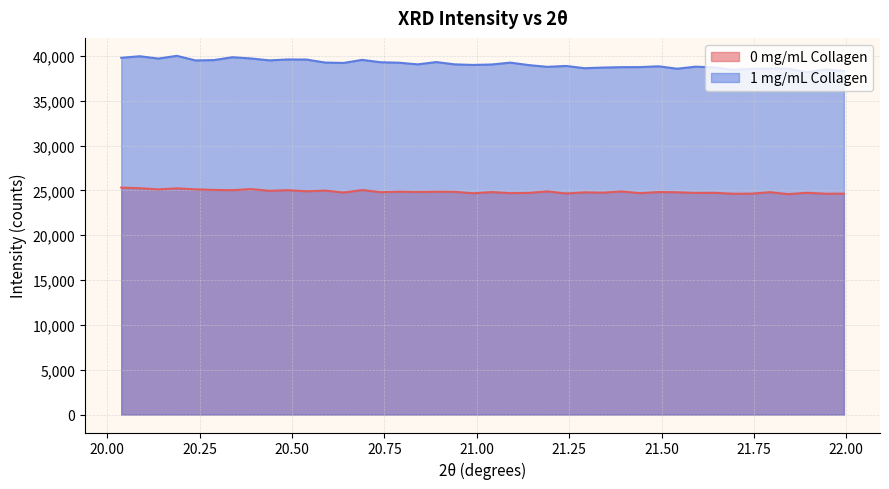

How many categories are shown in the chart?

40